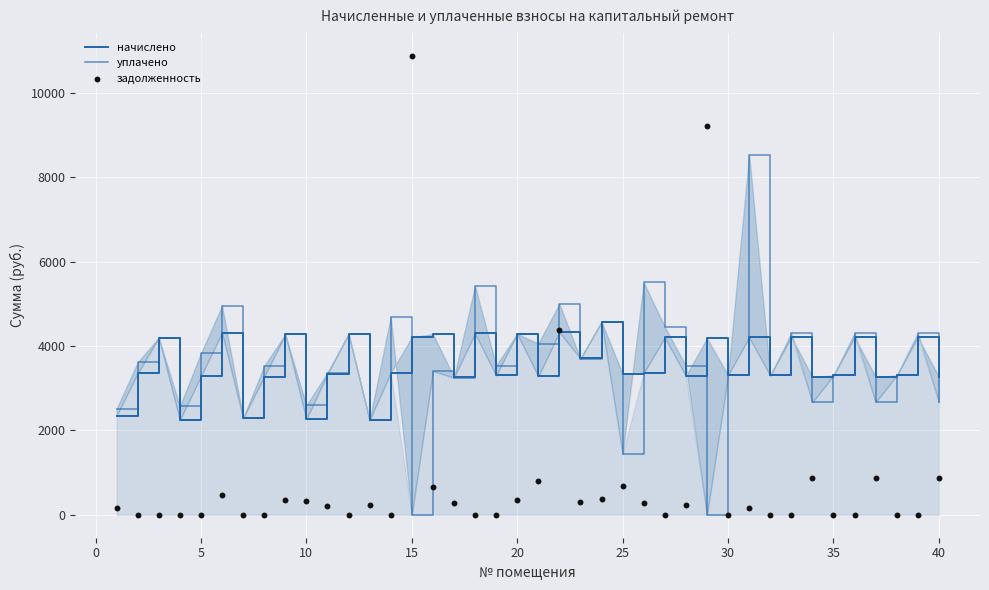

At how many categories does at least one series exceed 7532?

3